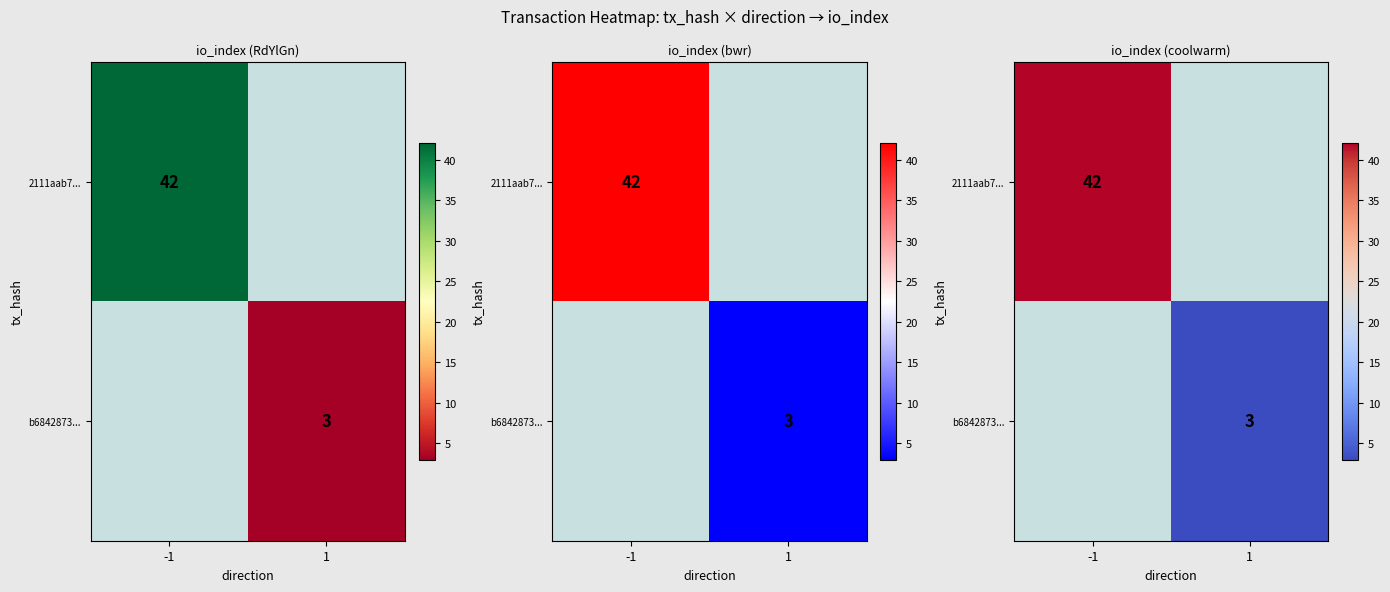

Rank the series at 1 from highest to lowest value.

2111aab7..., b6842873...